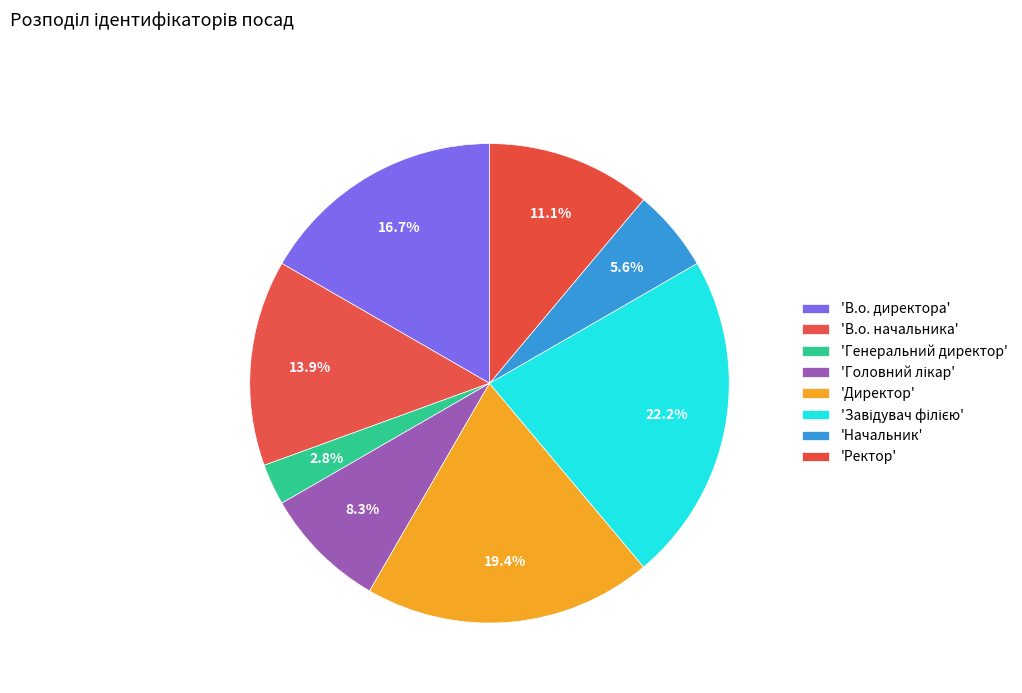

How many segments does this pie chart have?

8